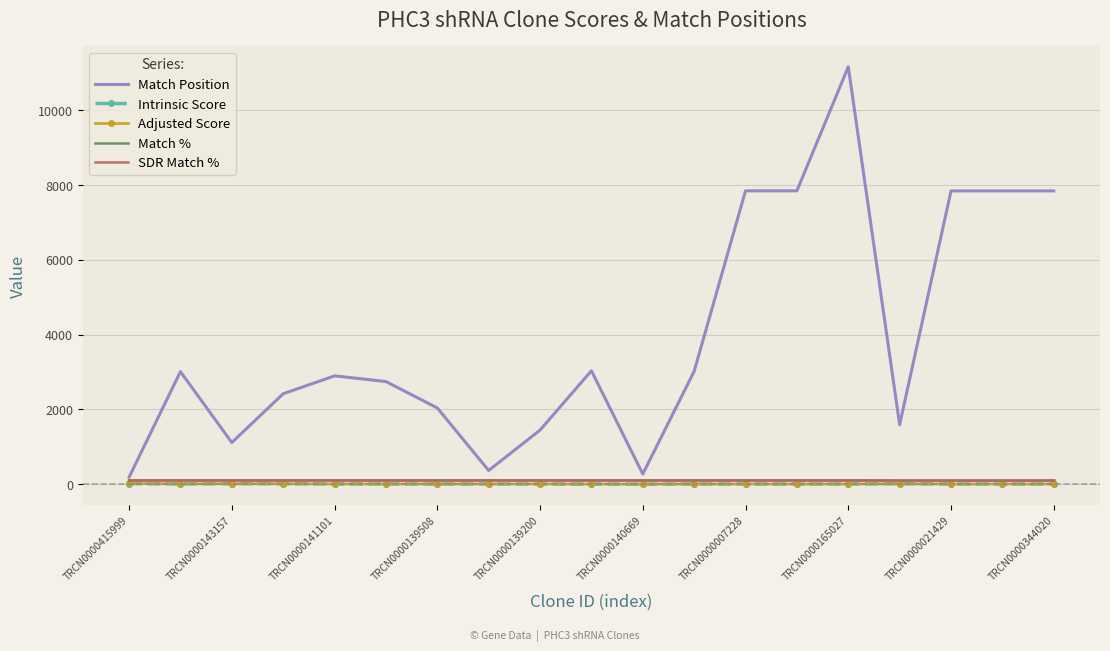

At how many categories does at least one series exceed 4249?

6